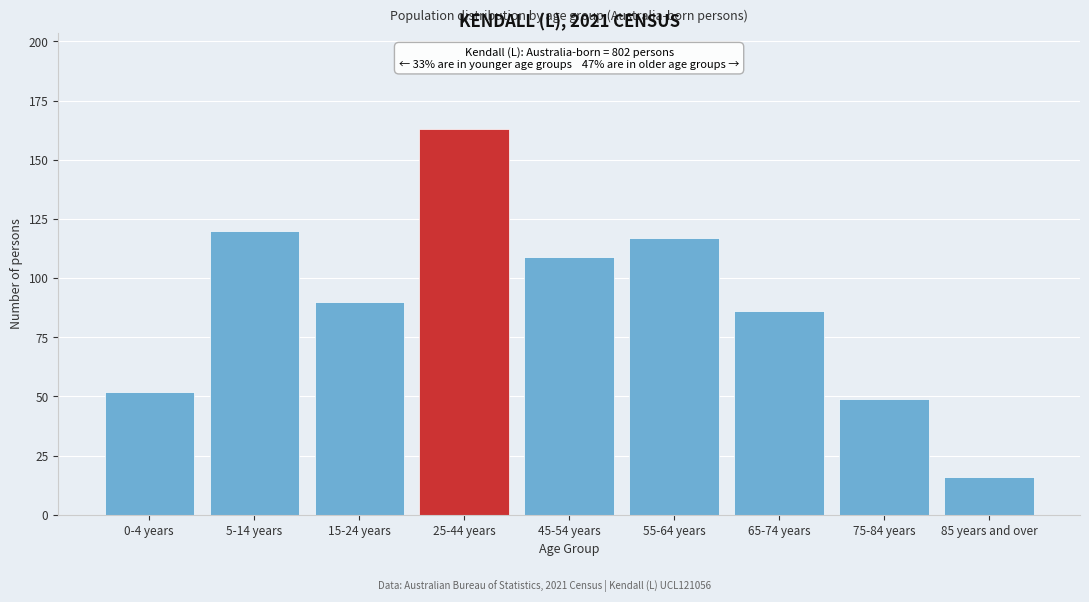

Reading right to left, list all the values displayed in this chart.

16	49	86	117	109	163	90	120	52